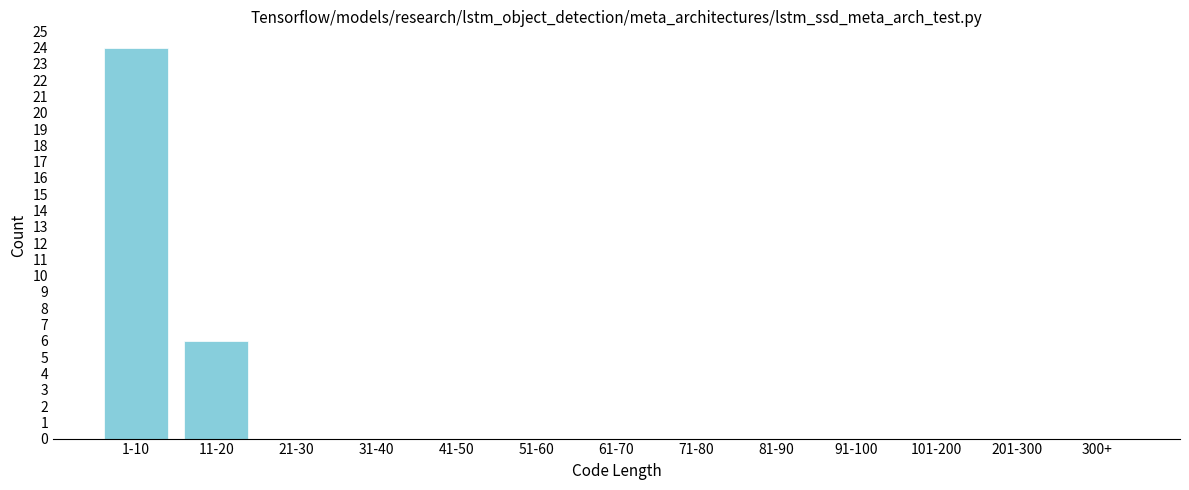

Reading left to right, transcribe all the data shown in this chart.

1-10=24	11-20=6	21-30=0	31-40=0	41-50=0	51-60=0	61-70=0	71-80=0	81-90=0	91-100=0	101-200=0	201-300=0	300+=0